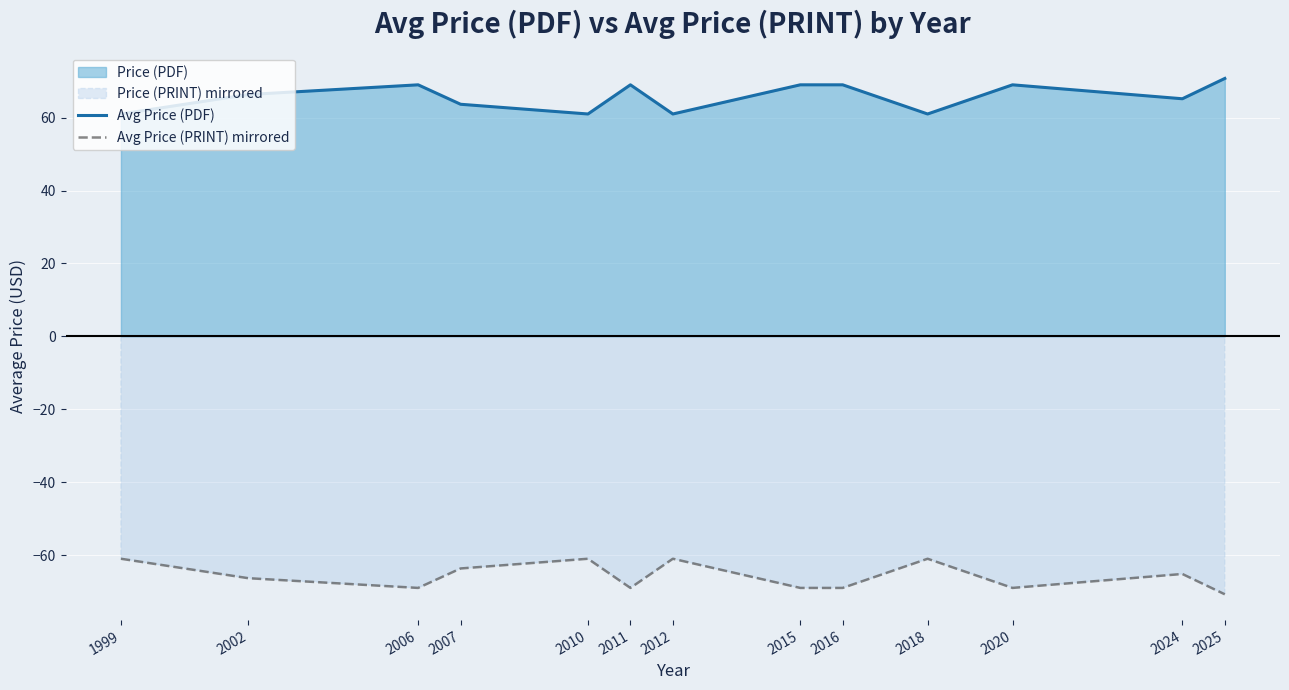

Which has a higher value, 1999 or 2025?

2025